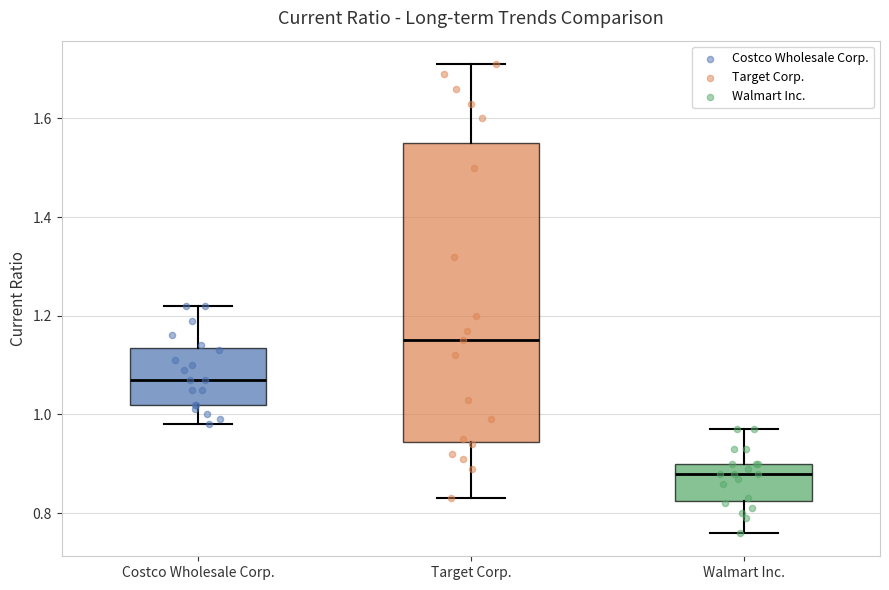

Reading left to right, transcribe this box plot: for each box, give where its median line is, the range the box spans, and where its two whiskers end, as read against the y-axis. The values are not printed on the chart, so give them approximately, as read against the axis.

Costco Wholesale Corp.: median 1.08, box 1.02 to 1.14, whiskers 0.98 to 1.22
Target Corp.: median 1.16, box 0.94 to 1.56, whiskers 0.84 to 1.72
Walmart Inc.: median 0.88, box 0.82 to 0.90, whiskers 0.76 to 0.98